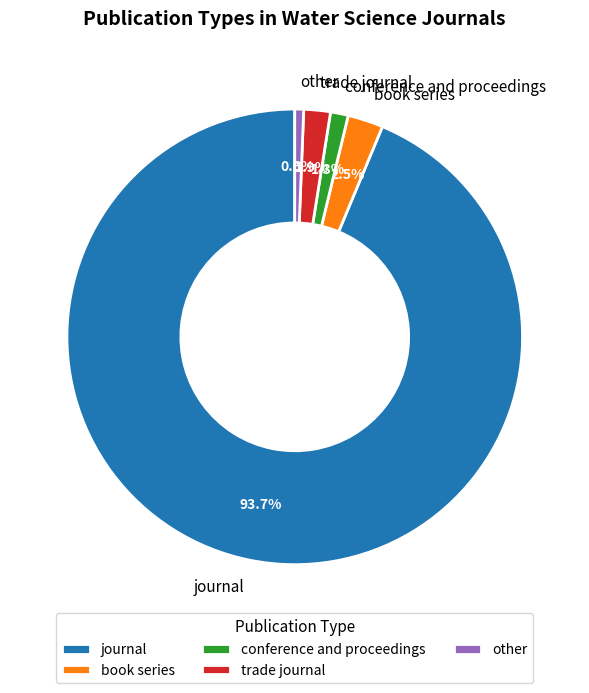

To the nearest percent, what is the difference between the trade journal and book series slice percentages?

1%